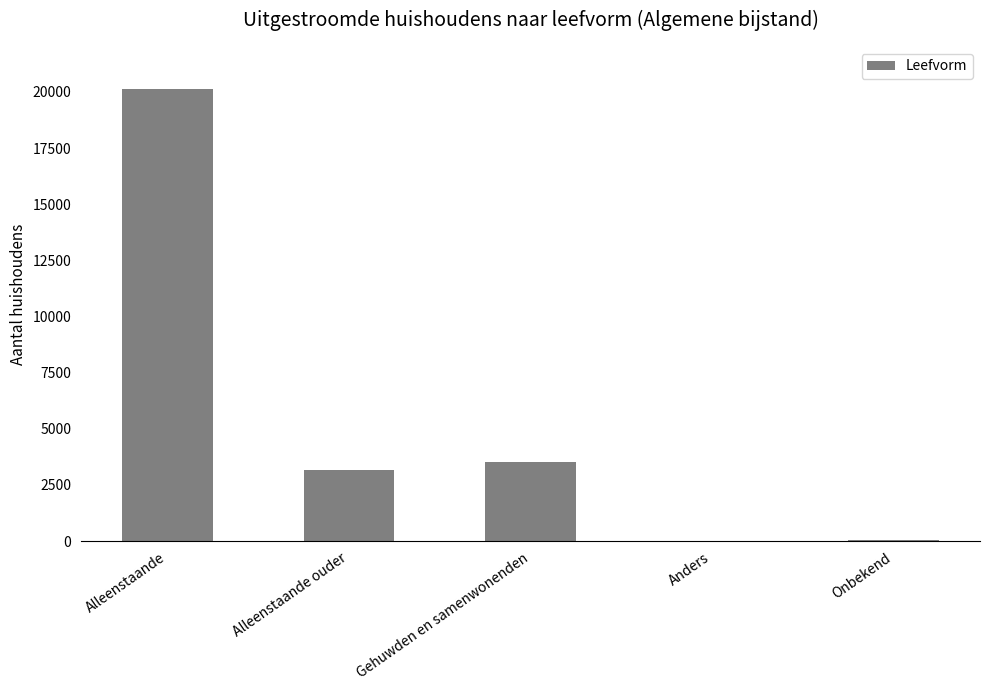

The value at Onbekend is 55. True or false?

True